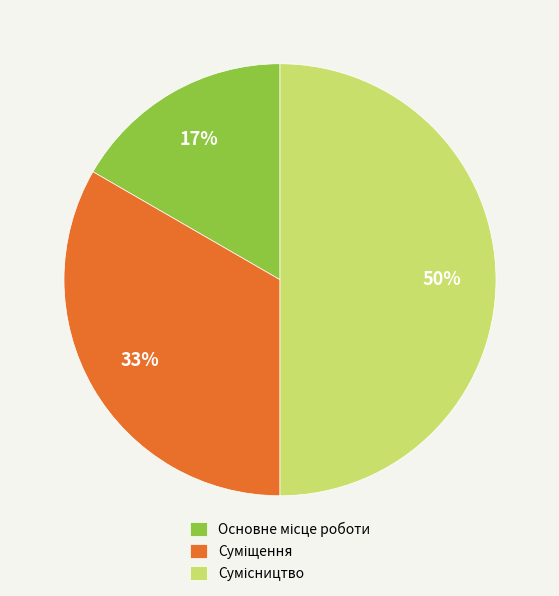

To the nearest percent, what is the difference between the largest and smallest slice percentages?

33%